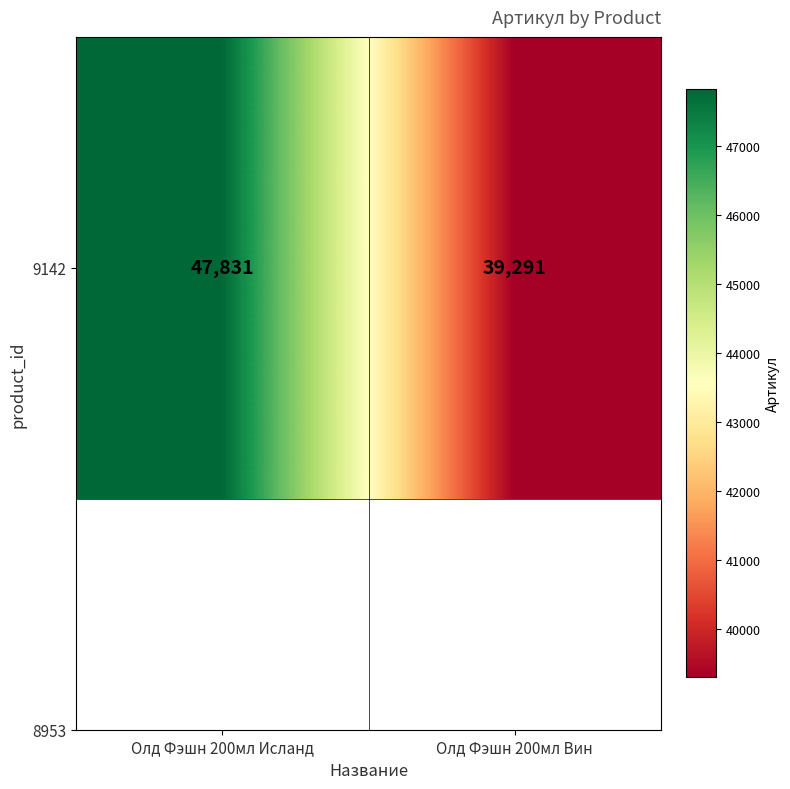

How many values are between 39291 and 47831?

2